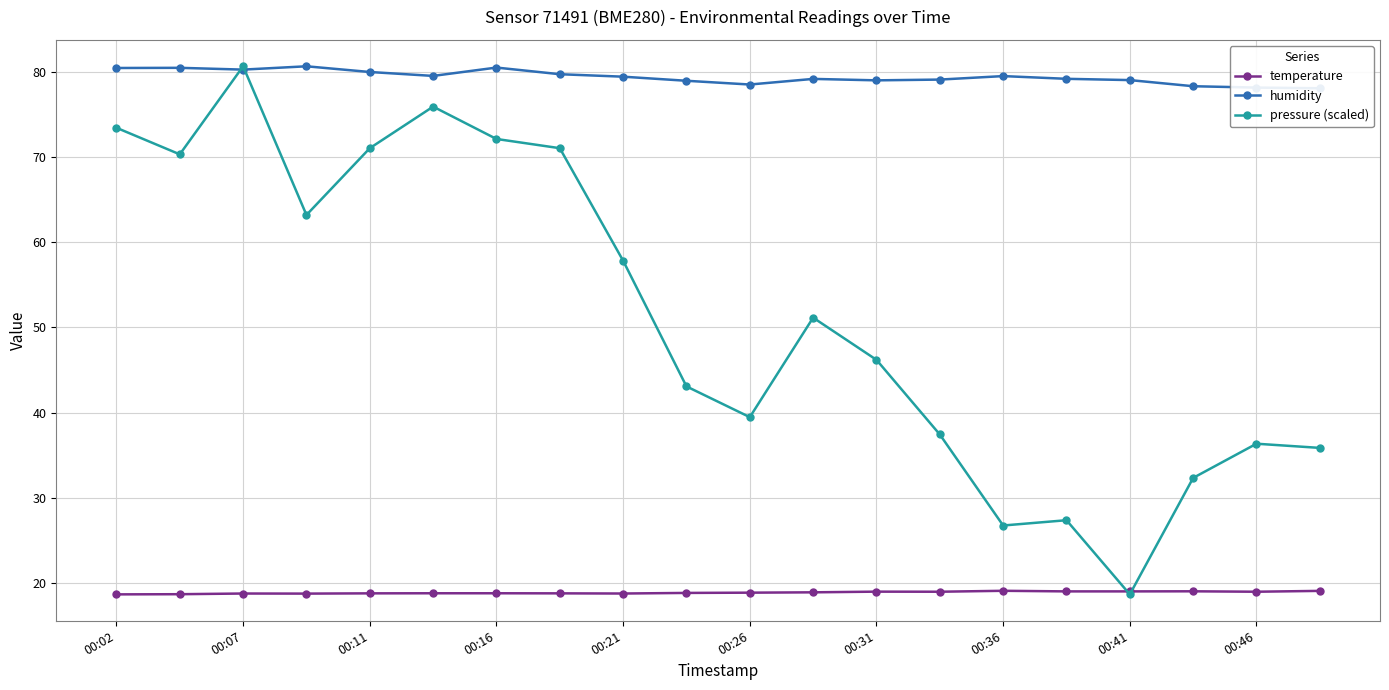

At which label does pressure (scaled) reach its peak?

00:07